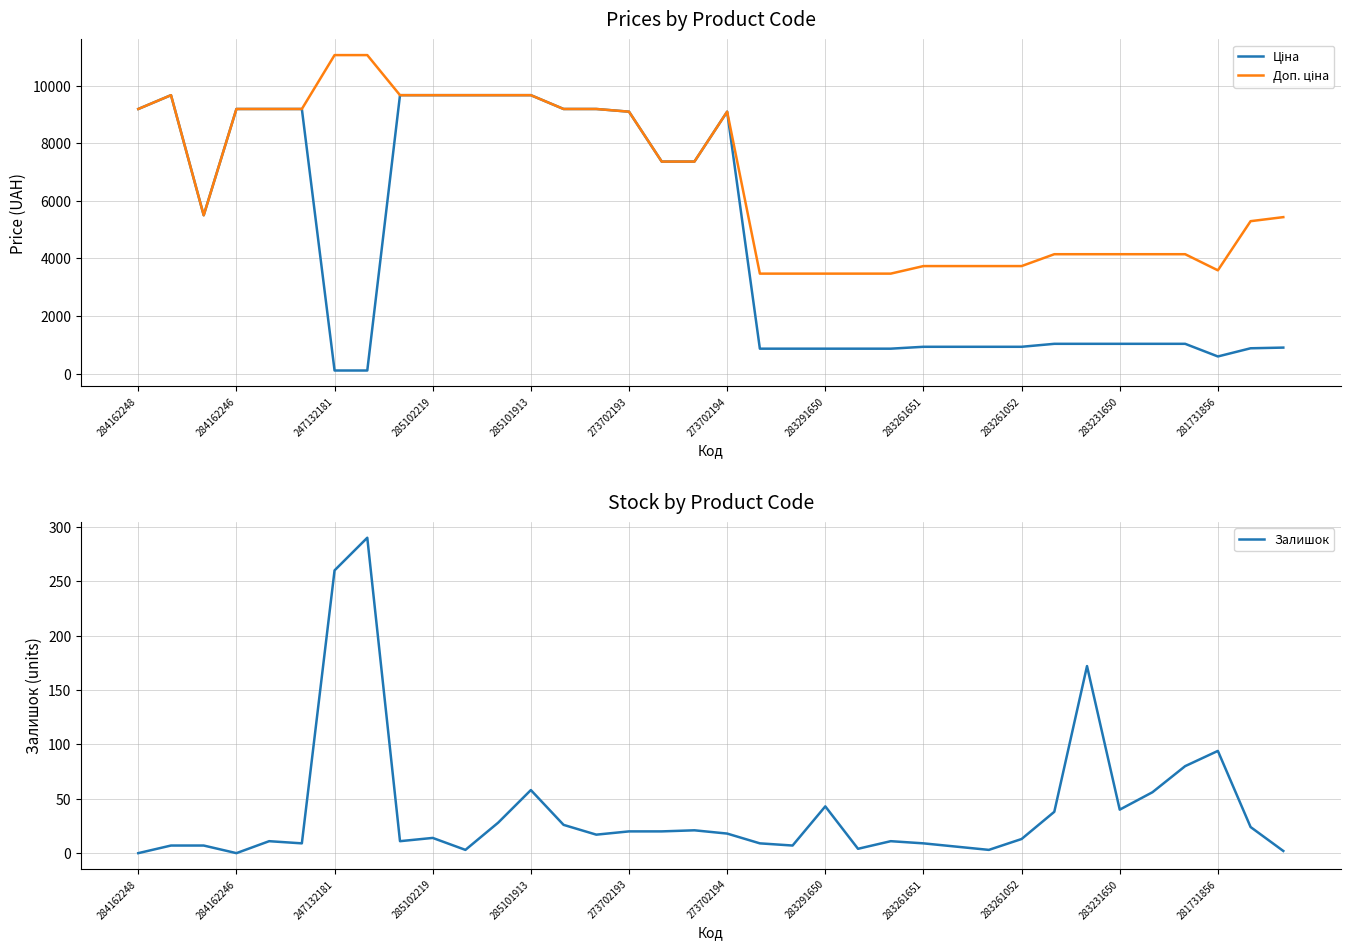

What value does the Ціна series have at 13?

9185.1